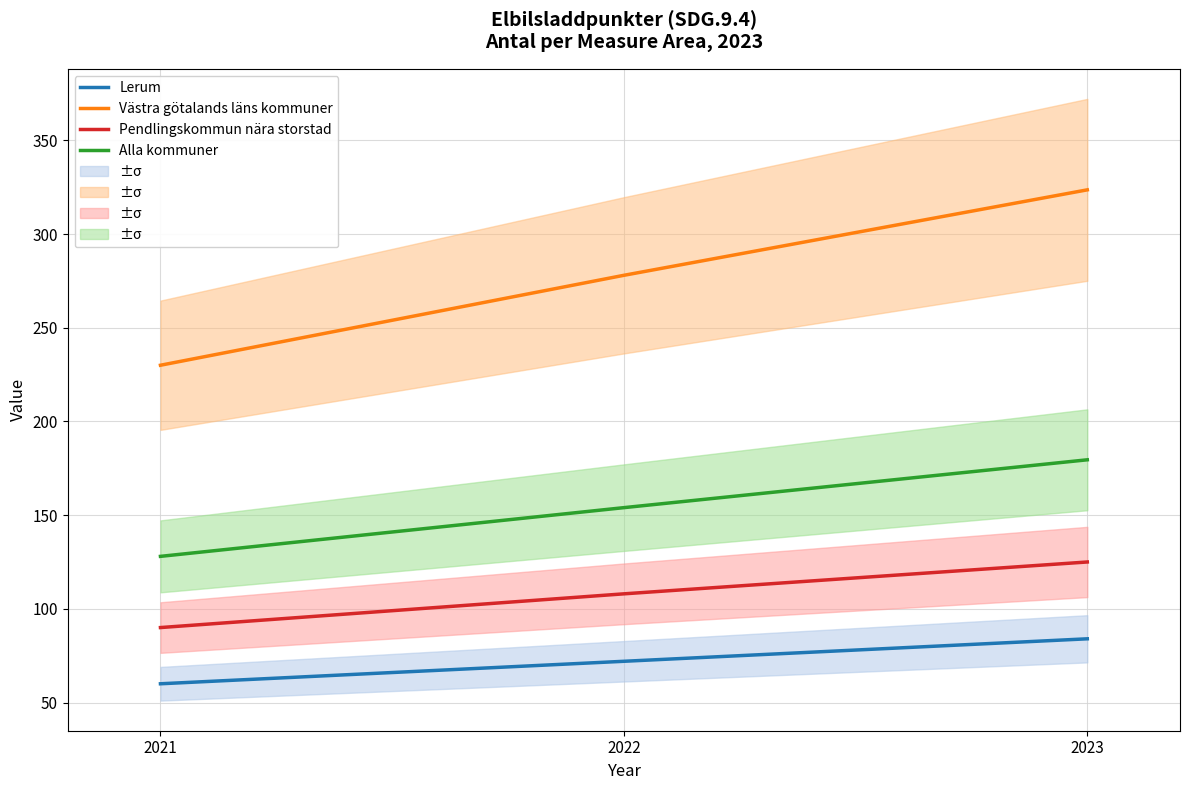

Is it true that Västra götalands läns kommuner equals 413.6 at 2021?

False